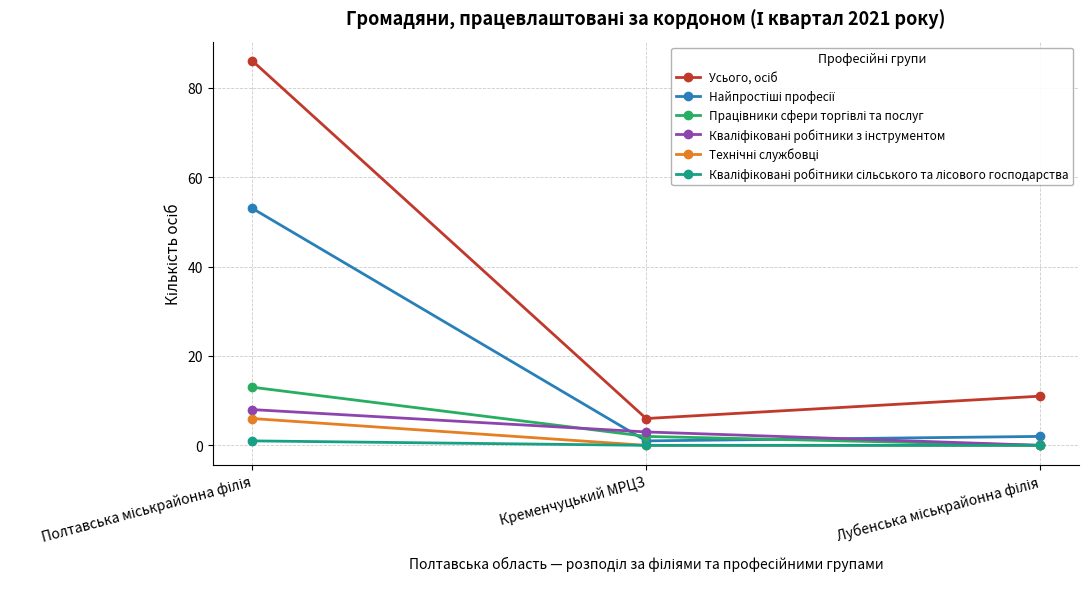

What is the label of the 2nd point from the left?

Кременчуцький МРЦЗ